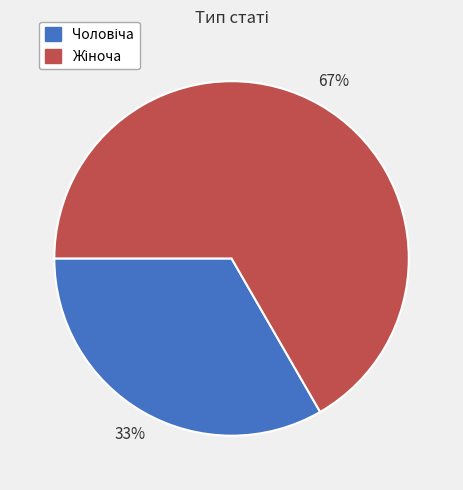

Does any single category account for the majority?

Yes